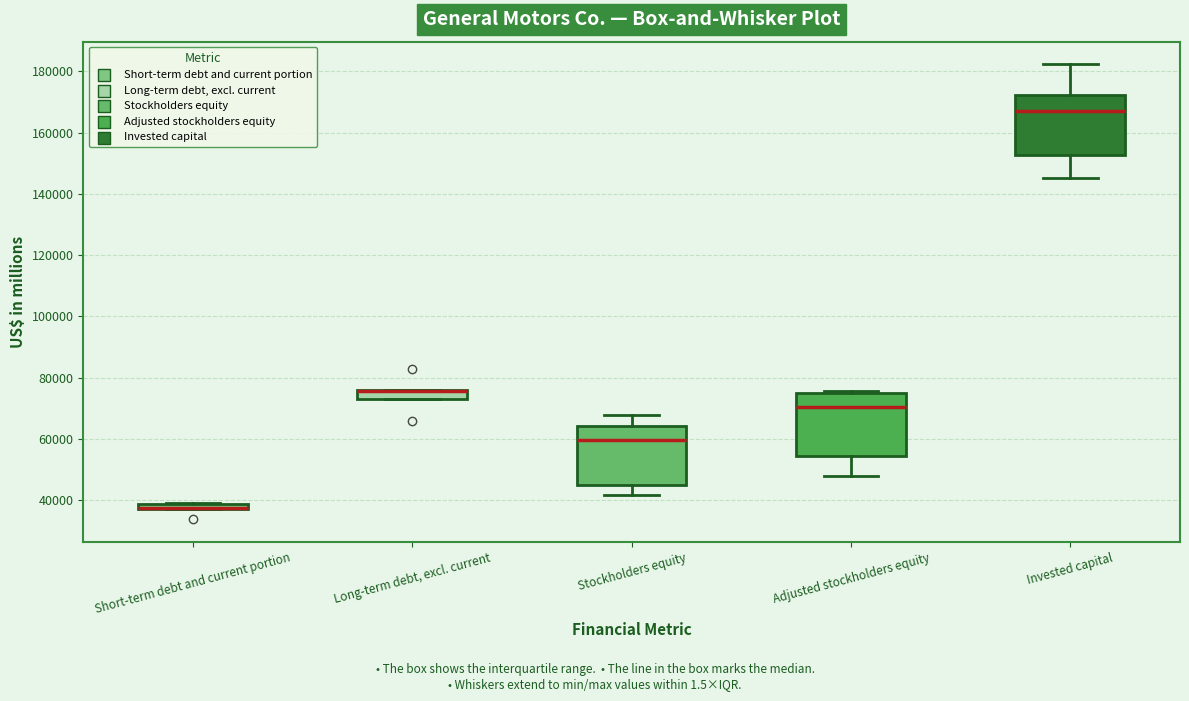

Where is the upper edge of the box for Long-term debt, excl. current on the y-axis? The values are not printed on the chart, so give them approximately, as read against the axis.

76000